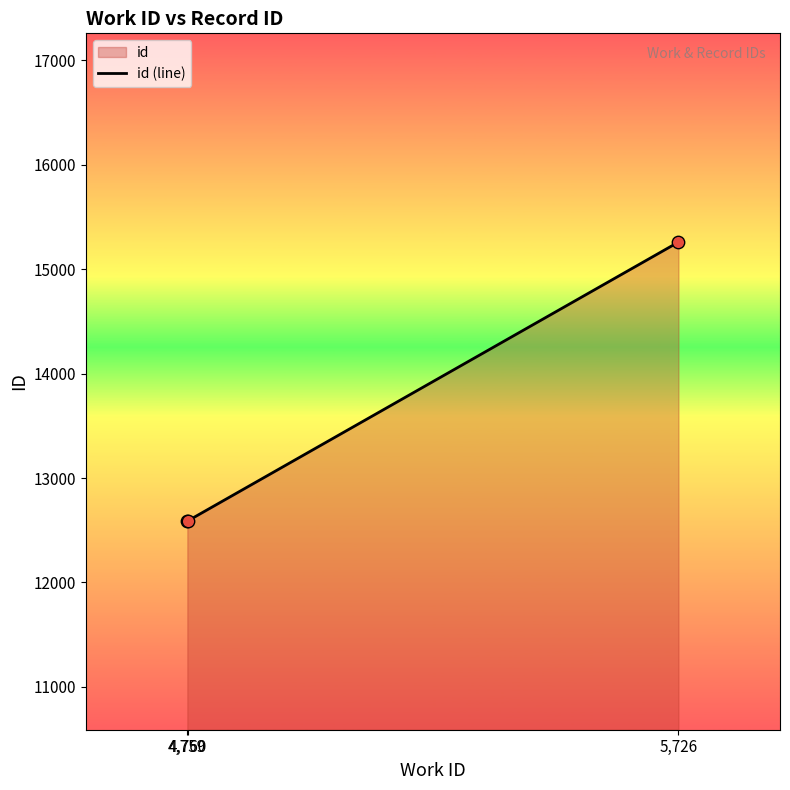

Between 4759 and 5726, which is larger?

5726